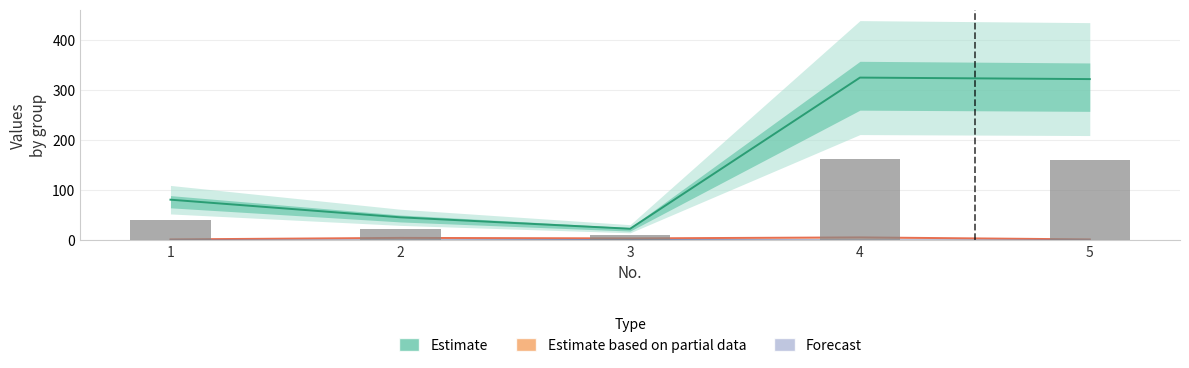

How many distinct data groups are displayed?

3